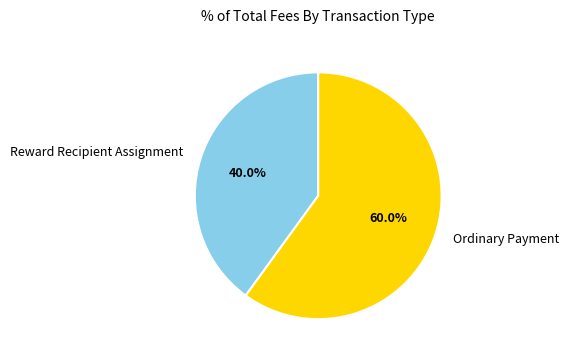

Do Reward Recipient Assignment and Ordinary Payment together represent more than half of the pie?

Yes